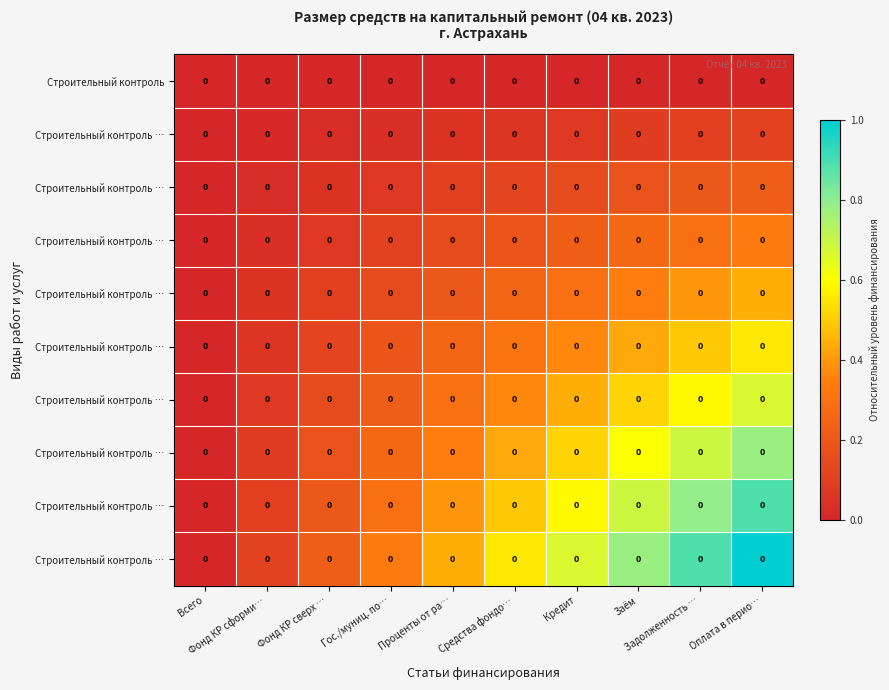

How many series are shown in this chart?

10